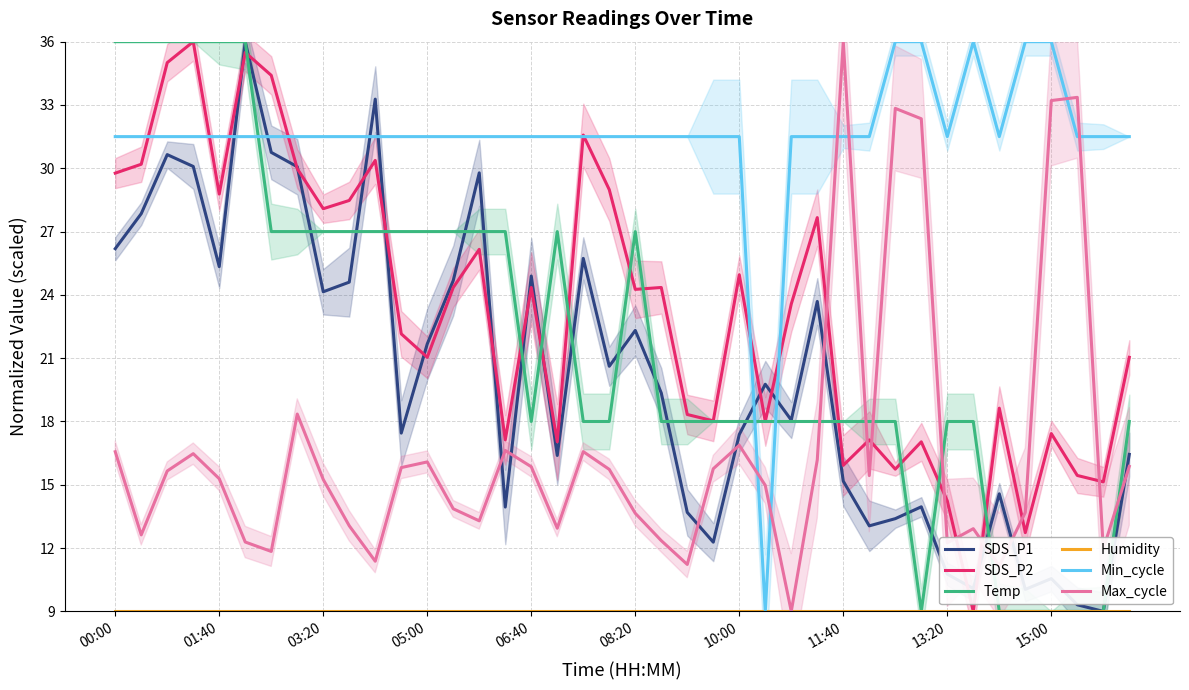

How many intersections are there between Min_cycle and Temp?

3